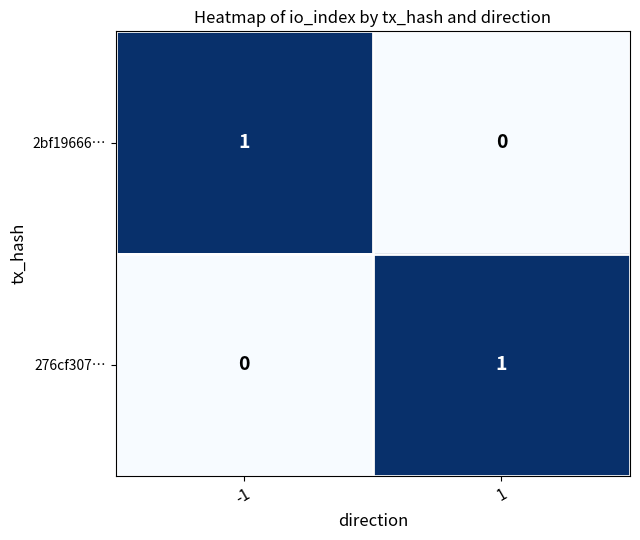

What is the greatest value displayed?

1